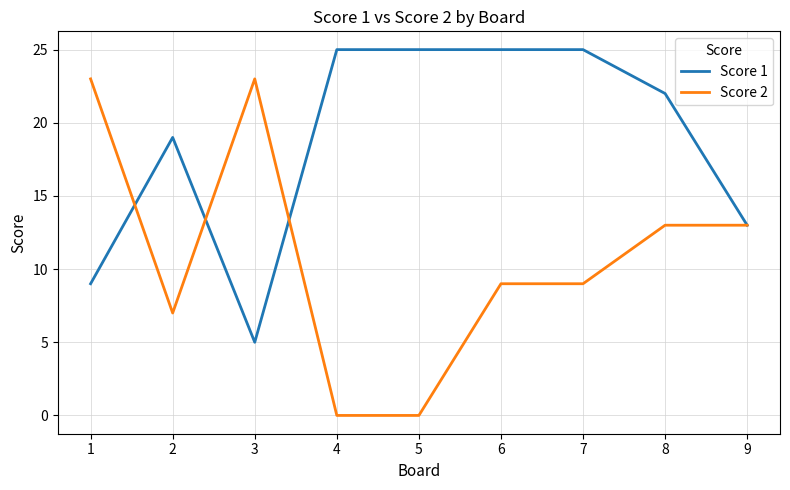

Is the value of Score 2 at 4 greater than the value of Score 1 at 9?

No